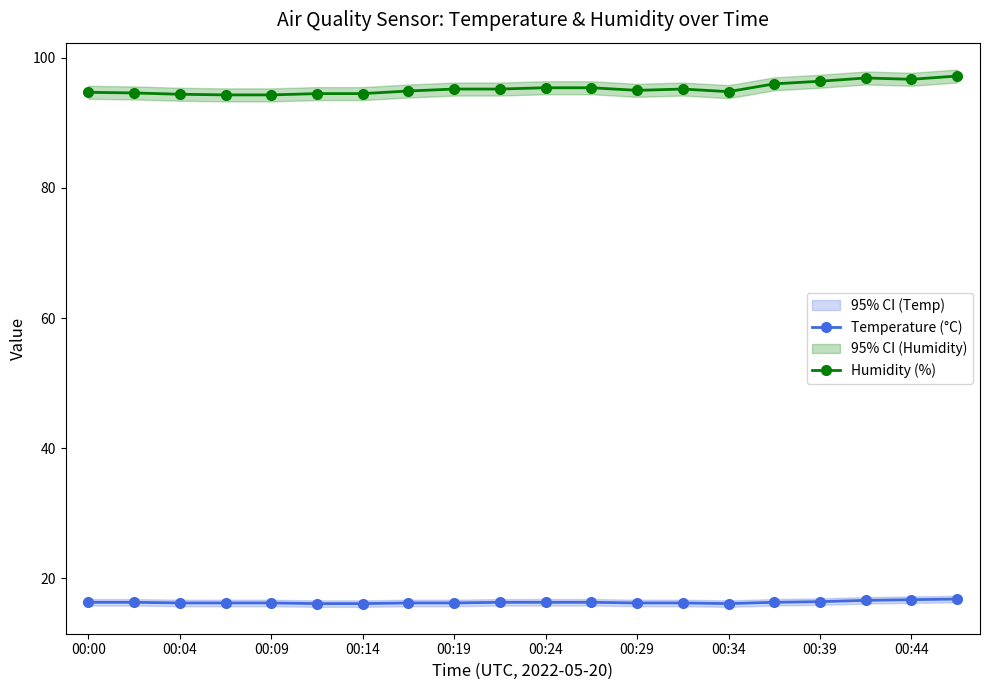

Where is the first local maximum for Humidity (%)?

13